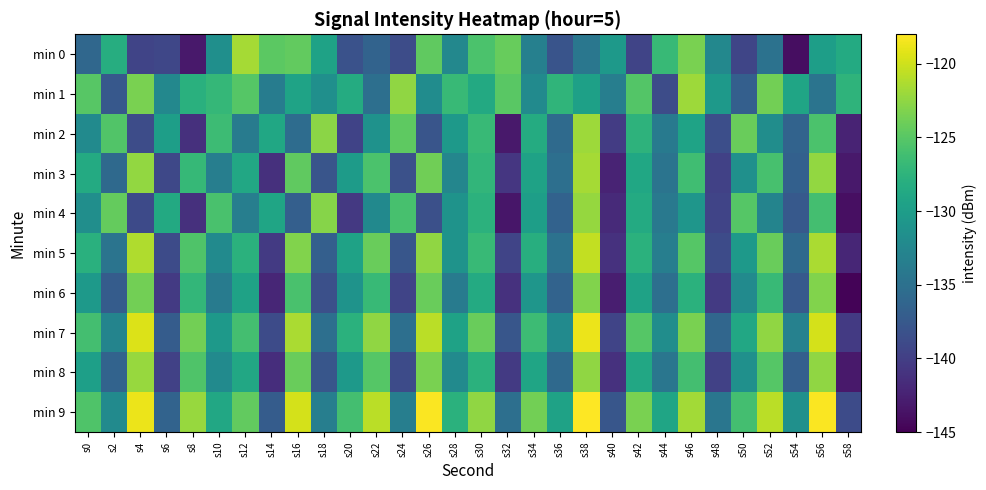

Which has a higher value, s32 or s12?

s12